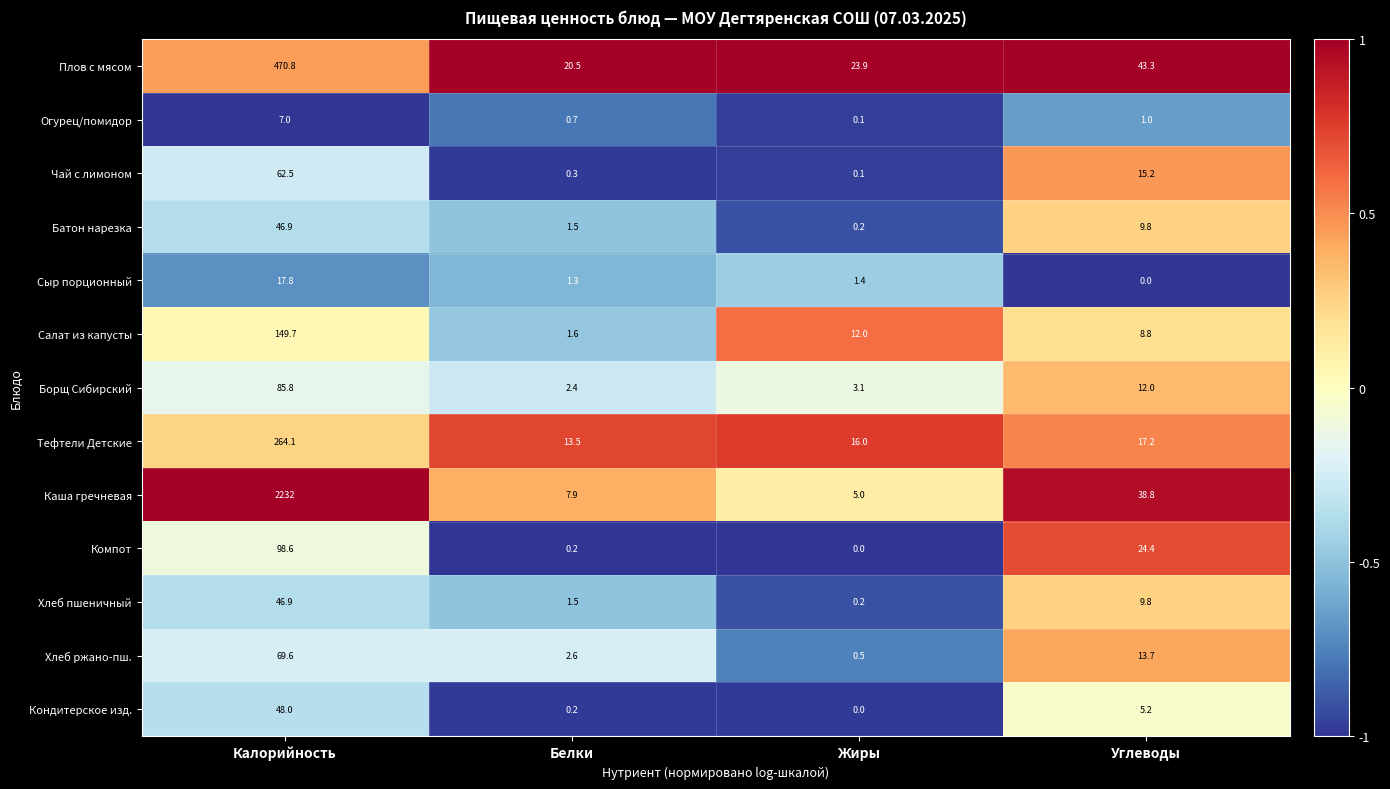

What is the difference between the highest and lowest values at Углеводы?

43.3